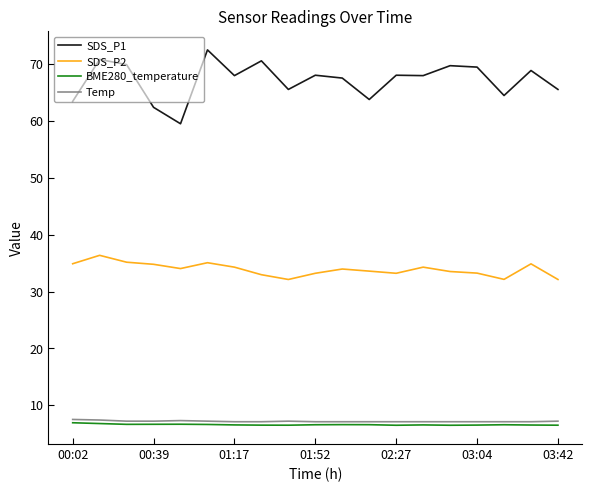

Which series has the widest spread of values?

SDS_P1